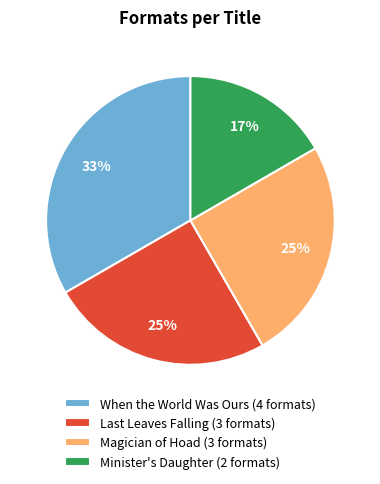

How many segments does this pie chart have?

4